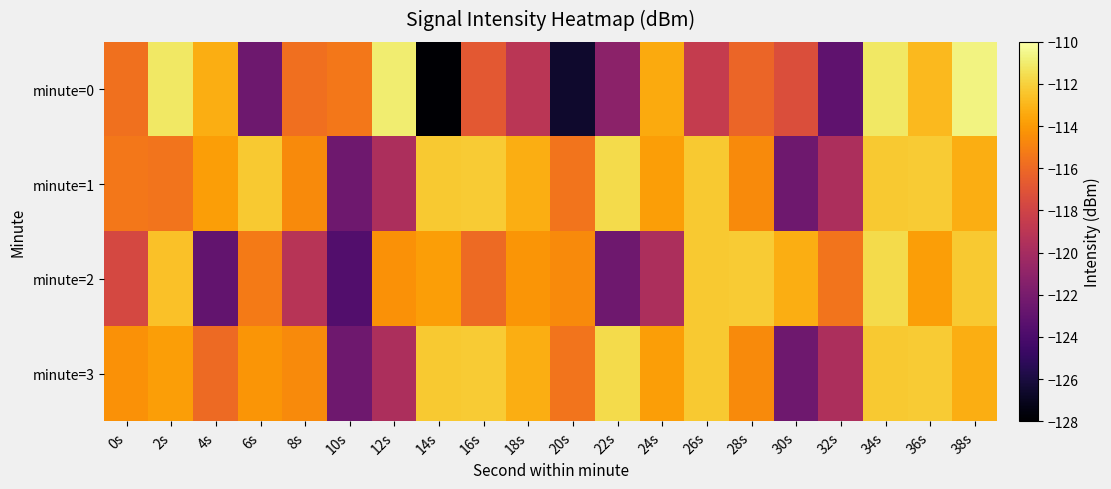

How many data points does each series have?

20